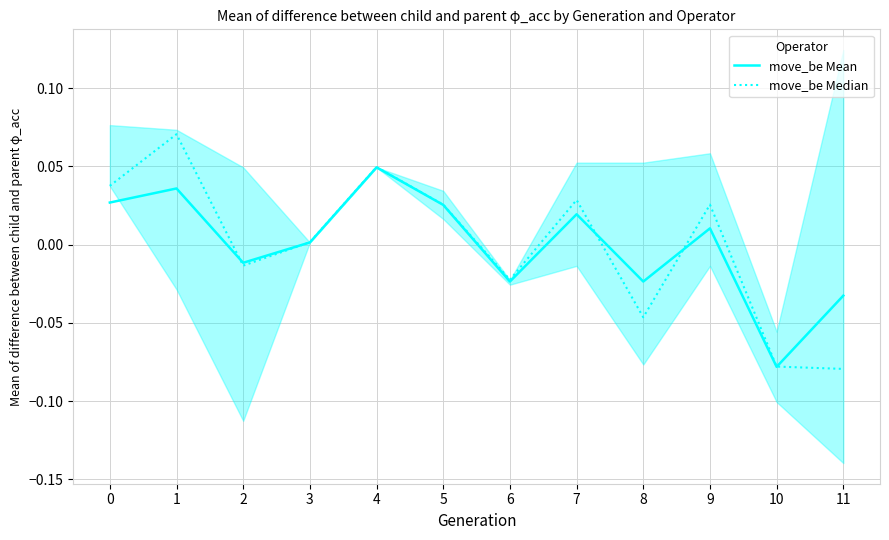

What is the difference between the move_be Median values at 6 and 7?

0.1